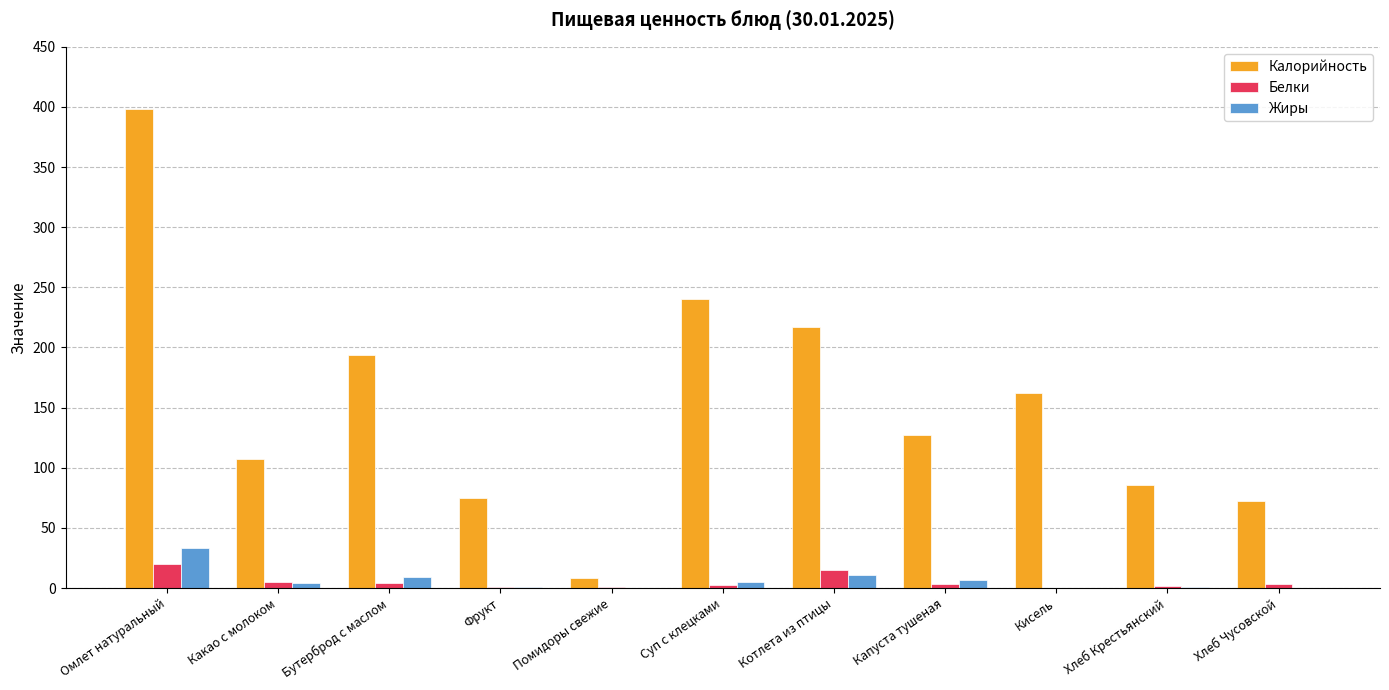

How many groups of bars are there?

11